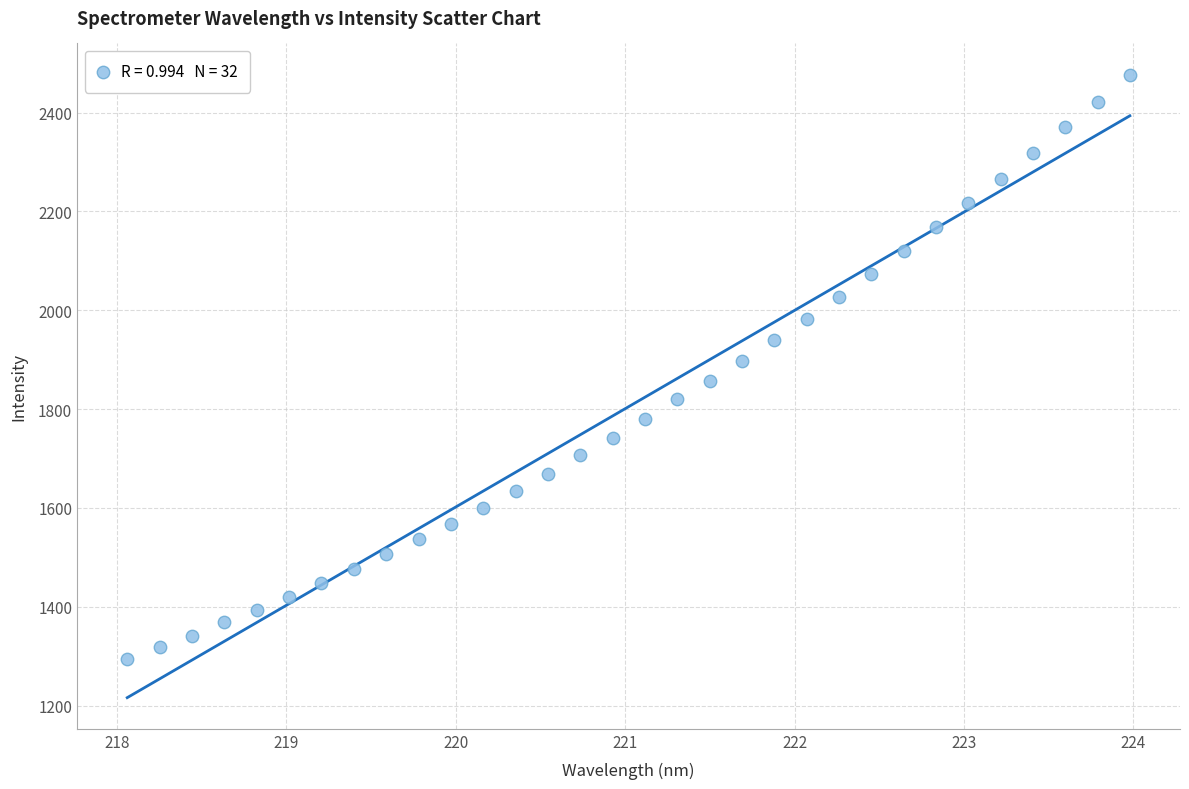

What is the range of X values (max minus min)?

5.9